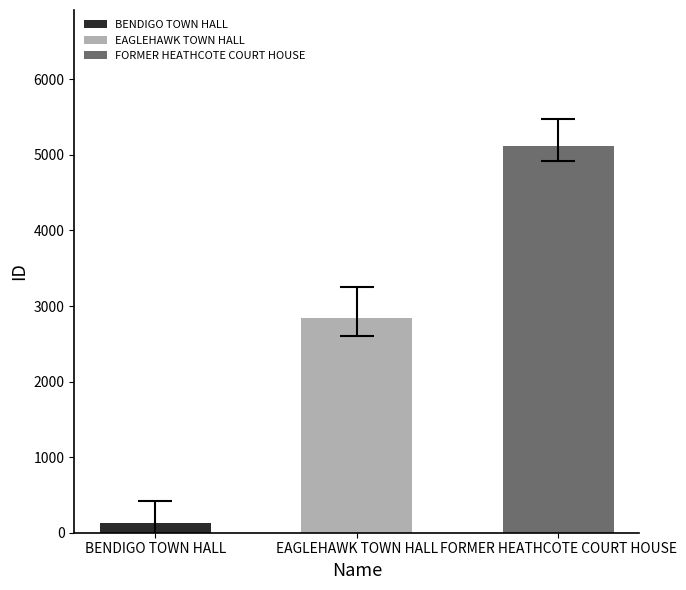

What is the label of the 1st bar from the left?

BENDIGO TOWN HALL